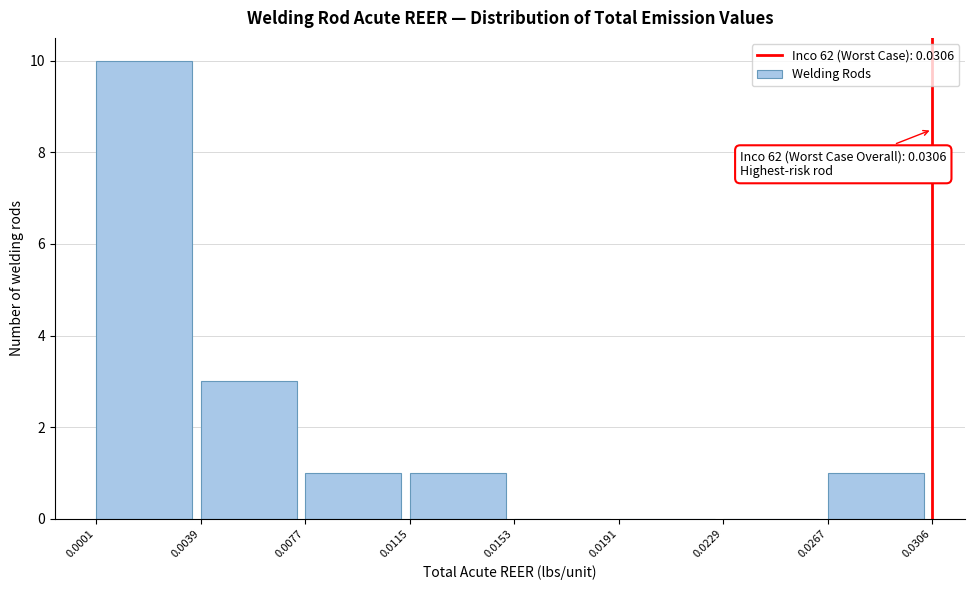

Over which range of the x-axis is the bar tallest?

0.0001 to 0.0039